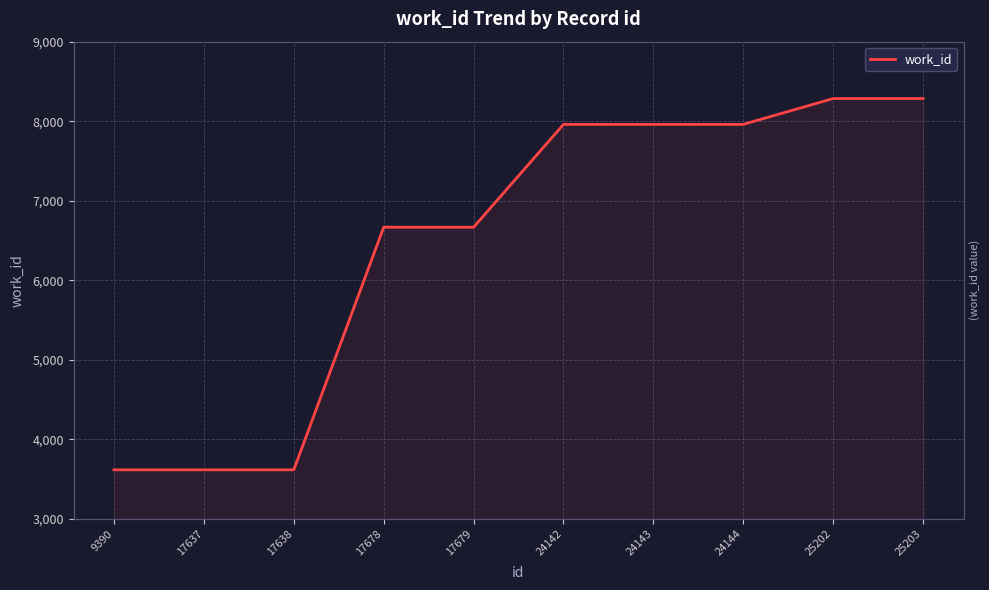

Which category has the lowest value across all series?

9390